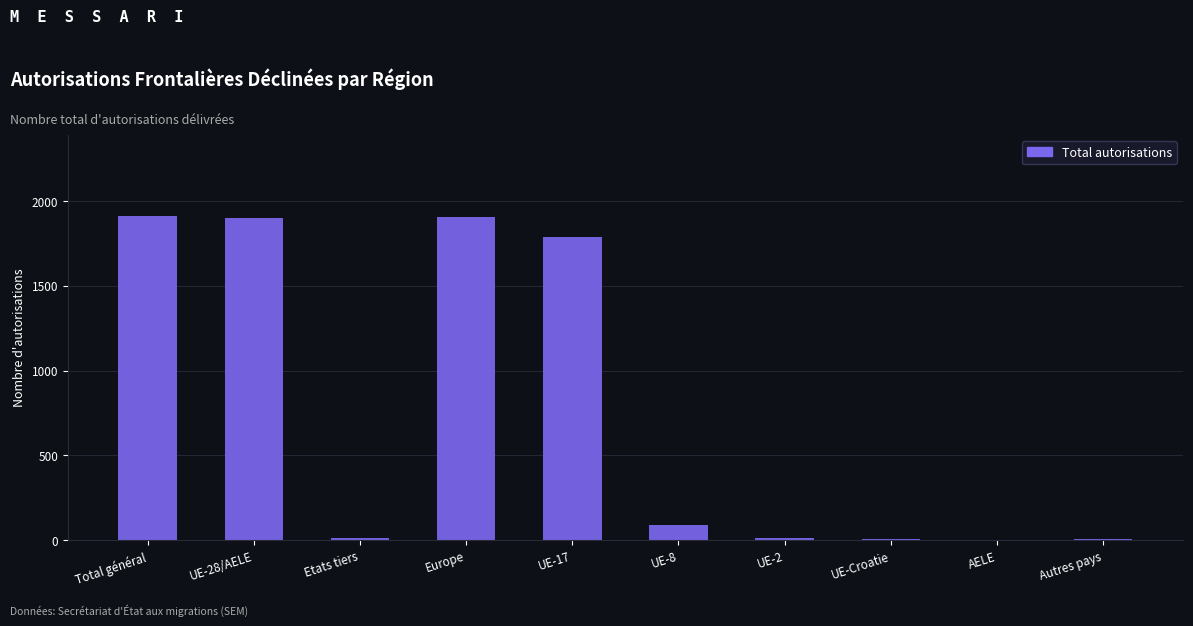

Count the number of categories in the chart.

10